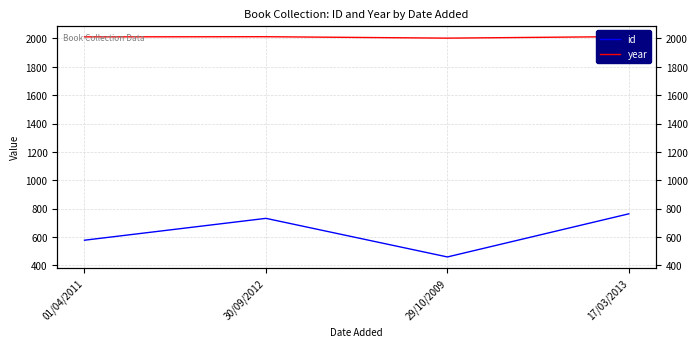

Which label corresponds to the largest value in the chart?

17/03/2013